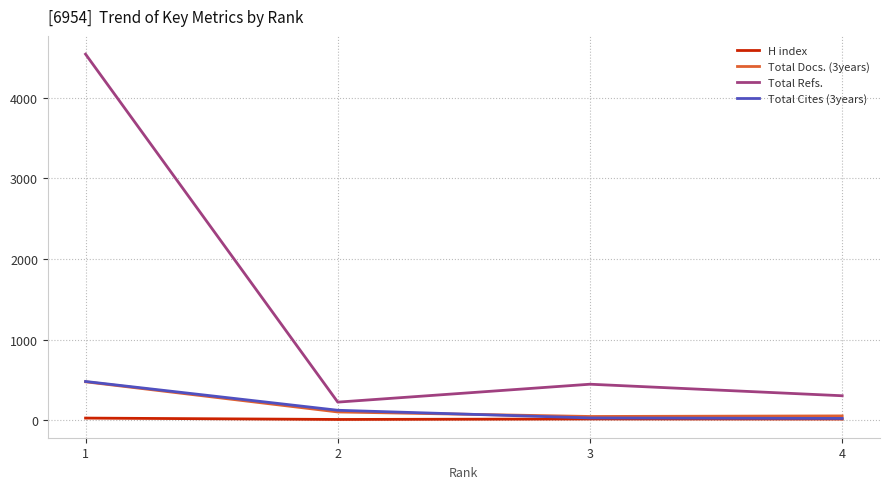

What is the difference between the Total Cites (3years) values at 4 and 1?

458